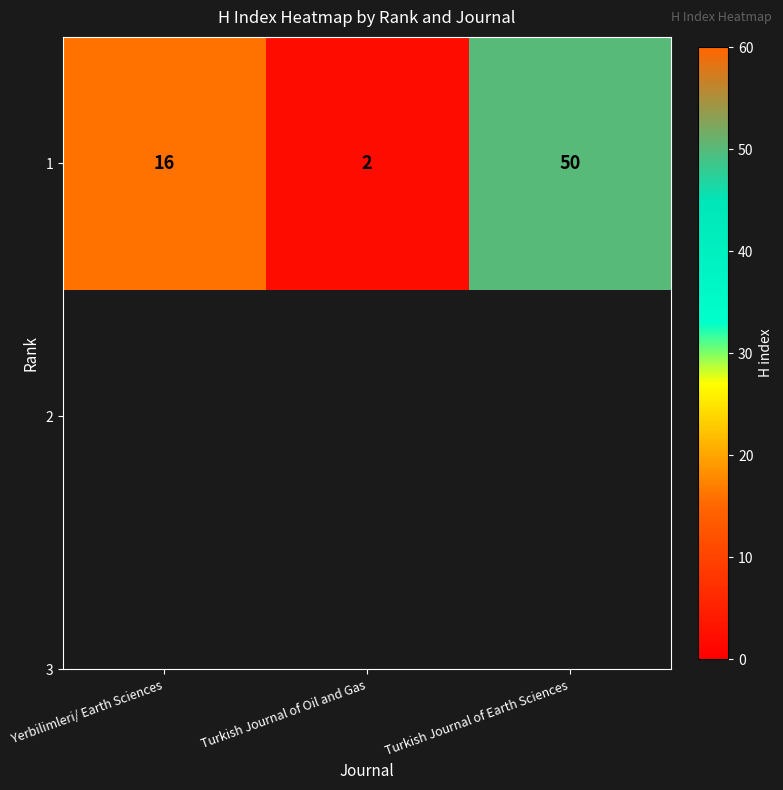

How many values are between 2 and 50?

3